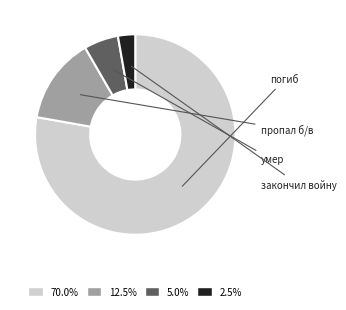

To the nearest percent, what percentage of the pie is умер?

6%